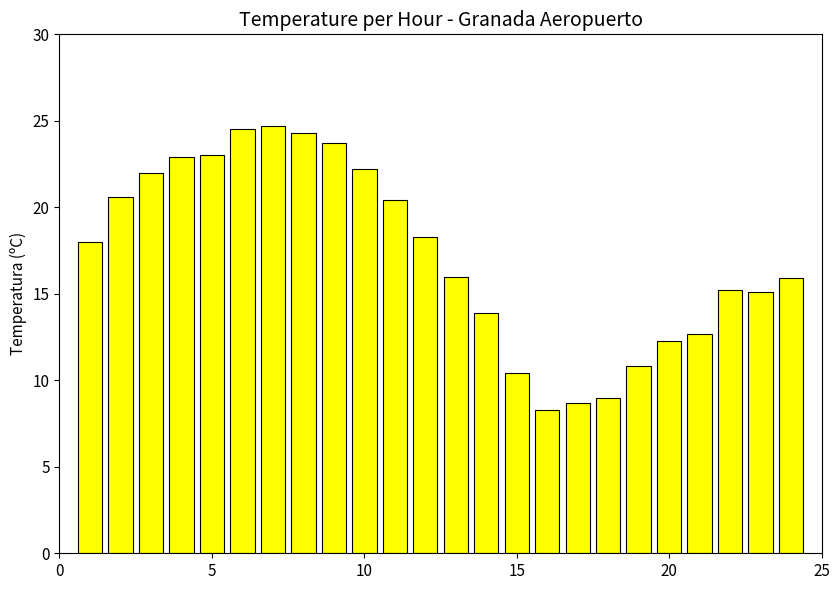

What is the average value?

17.2